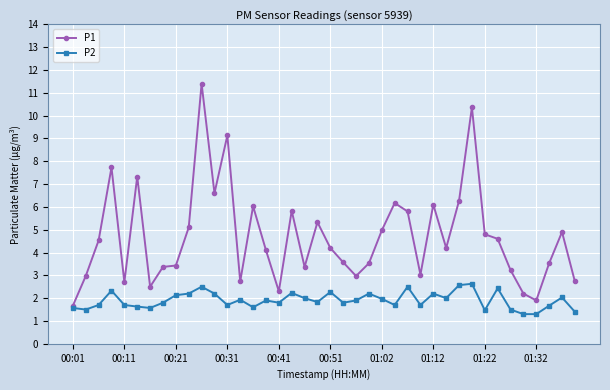

What is the difference between the maximum and second lowest values in the P2 series?

1.3